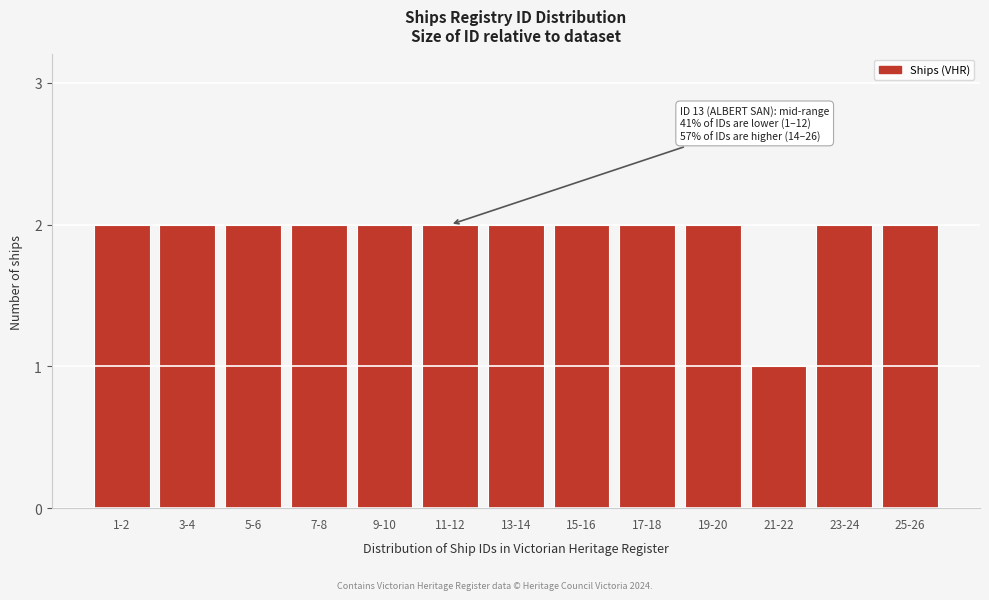

Reading right to left, transcribe all the data shown in this chart.

25-26=2	23-24=2	21-22=1	19-20=2	17-18=2	15-16=2	13-14=2	11-12=2	9-10=2	7-8=2	5-6=2	3-4=2	1-2=2